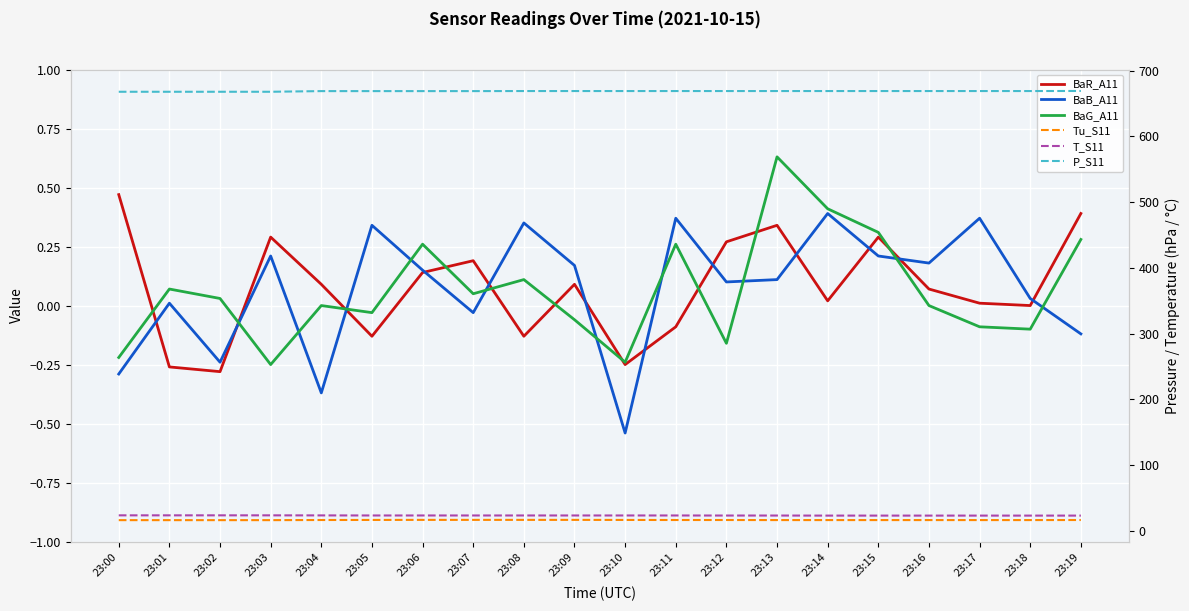

Reading left to right, list all the values displayed in this chart.

BaR_A11: 23:00=0.5	23:01=-0.3	23:02=-0.3	23:03=0.3	23:04=0.1	23:05=-0.1	23:06=0.1	23:07=0.2	23:08=-0.1	23:09=0.1	23:10=-0.2	23:11=-0.1	23:12=0.3	23:13=0.3	23:14=0.0	23:15=0.3	23:16=0.1	23:17=0.0	23:18=-0.0	23:19=0.4
BaB_A11: 23:00=-0.3	23:01=0.0	23:02=-0.2	23:03=0.2	23:04=-0.4	23:05=0.3	23:06=0.1	23:07=-0.0	23:08=0.3	23:09=0.2	23:10=-0.5	23:11=0.4	23:12=0.1	23:13=0.1	23:14=0.4	23:15=0.2	23:16=0.2	23:17=0.4	23:18=0.0	23:19=-0.1
BaG_A11: 23:00=-0.2	23:01=0.1	23:02=0.0	23:03=-0.2	23:04=0.0	23:05=-0.0	23:06=0.3	23:07=0.1	23:08=0.1	23:09=-0.1	23:10=-0.2	23:11=0.3	23:12=-0.2	23:13=0.6	23:14=0.4	23:15=0.3	23:16=0.0	23:17=-0.1	23:18=-0.1	23:19=0.3
Tu_S11: 23:00=16.4	23:01=16.4	23:02=16.4	23:03=16.4	23:04=16.6	23:05=16.7	23:06=16.8	23:07=16.8	23:08=16.8	23:09=16.8	23:10=16.7	23:11=16.6	23:12=16.6	23:13=16.5	23:14=16.5	23:15=16.5	23:16=16.5	23:17=16.5	23:18=16.5	23:19=16.6
T_S11: 23:00=23.7	23:01=23.7	23:02=23.7	23:03=23.7	23:04=23.6	23:05=23.5	23:06=23.5	23:07=23.5	23:08=23.5	23:09=23.5	23:10=23.5	23:11=23.5	23:12=23.4	23:13=23.4	23:14=23.3	23:15=23.3	23:16=23.3	23:17=23.3	23:18=23.3	23:19=23.3
P_S11: 23:00=668.0	23:01=668.0	23:02=668.0	23:03=668.0	23:04=669.0	23:05=669.0	23:06=669.0	23:07=669.0	23:08=669.1	23:09=669.1	23:10=669.1	23:11=669.1	23:12=669.1	23:13=669.1	23:14=669.1	23:15=669.1	23:16=669.1	23:17=669.1	23:18=669.1	23:19=669.2